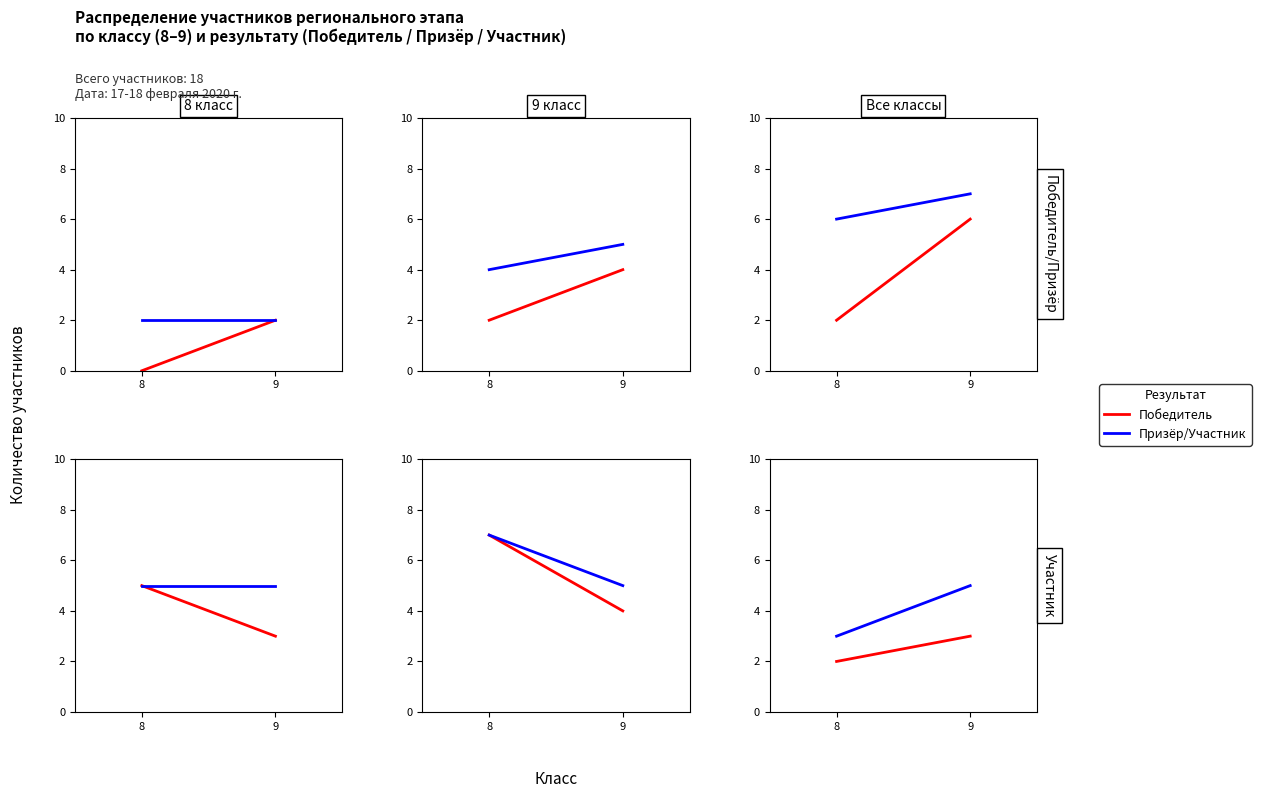

What is the value of the Победитель point at the 1st from the left?

2